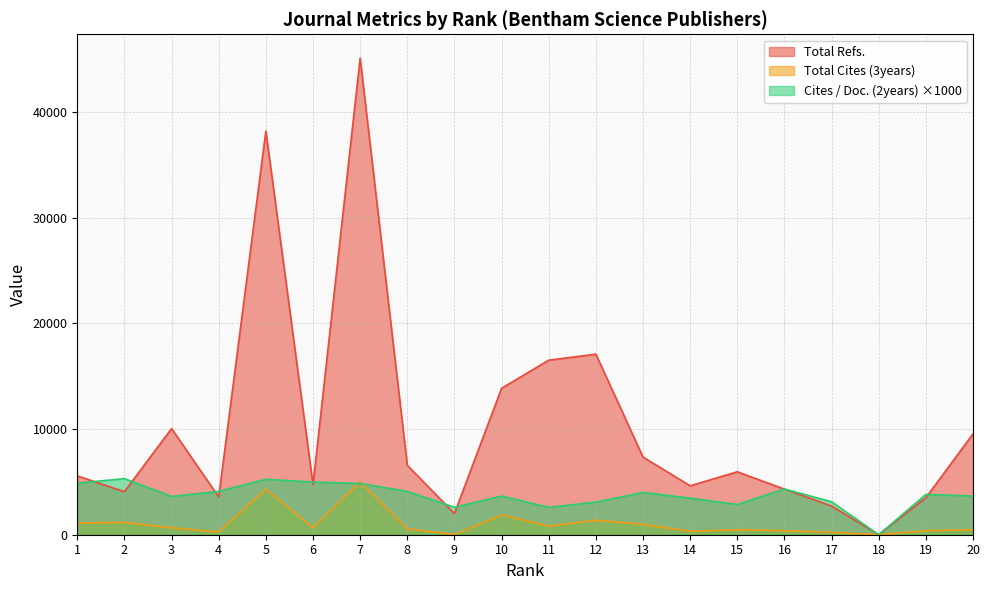

Reading right to left, what are all the values shown in this chart?

Total Refs.: 20=9547	19=3502	18=0	17=2718	16=4315	15=5957	14=4630	13=7351	12=17091	11=16520	10=13860	9=2003	8=6571	7=45111	6=4735	5=38208	4=3569	3=10049	2=4077	1=5566
Total Cites (3years): 20=458	19=383	18=0	17=221	16=381	15=465	14=324	13=984	12=1370	11=817	10=1873	9=13	8=560	7=4994	6=653	5=4319	4=258	3=656	2=1165	1=1105
Cites / Doc. (2years): 20=3670	19=3810	18=0	17=3120	16=4330	15=2860	14=3460	13=4000	12=3090	11=2590	10=3660	9=2600	8=4100	7=4850	6=4980	5=5250	4=4100	3=3620	2=5310	1=4880